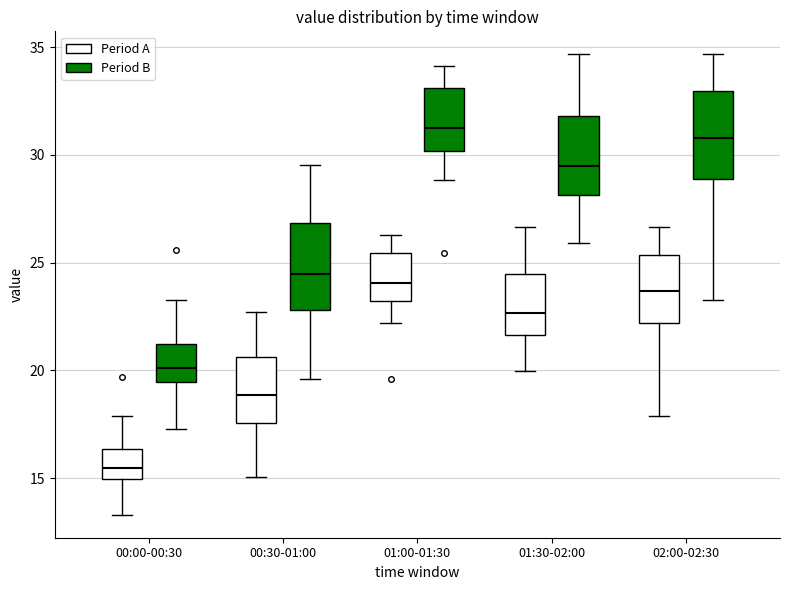

Which box has the lowest median line?

00:00-00:30 (Period A)